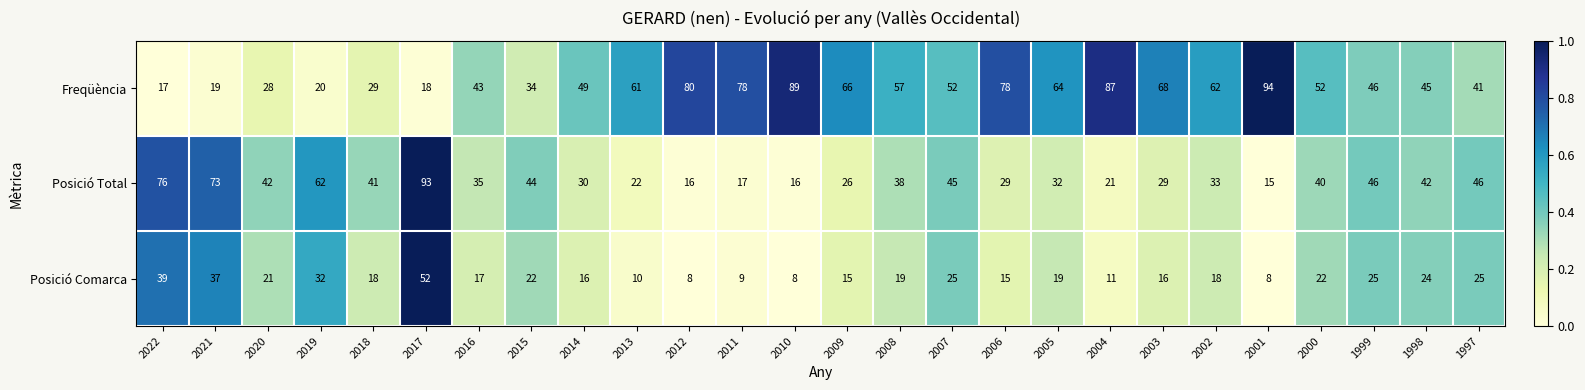

What is the difference between the second highest and minimum values in the Freqüència series?

72